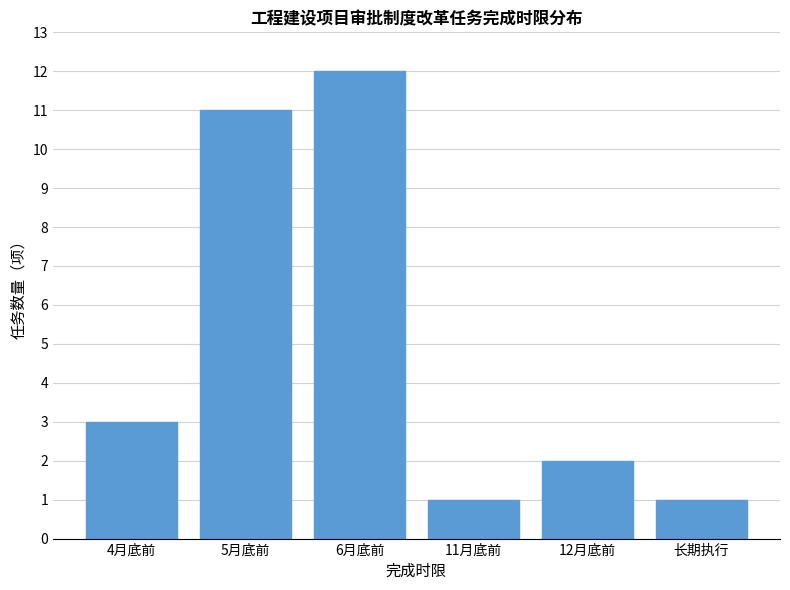

Reading left to right, what are all the values shown in this chart?

4月底前=3	5月底前=11	6月底前=12	11月底前=1	12月底前=2	长期执行=1